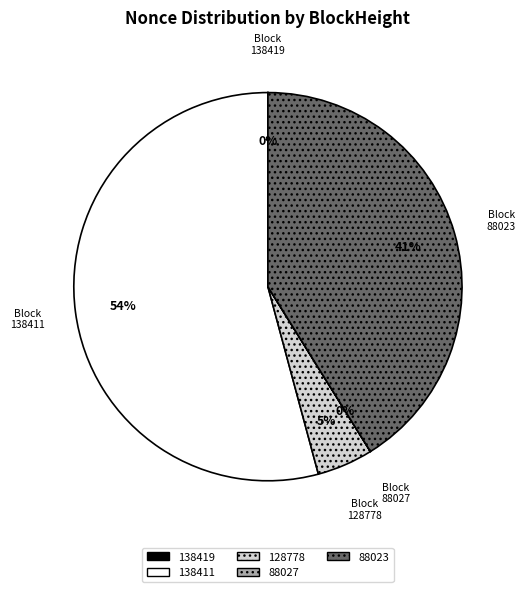

Which category has the biggest portion of the pie?

138411